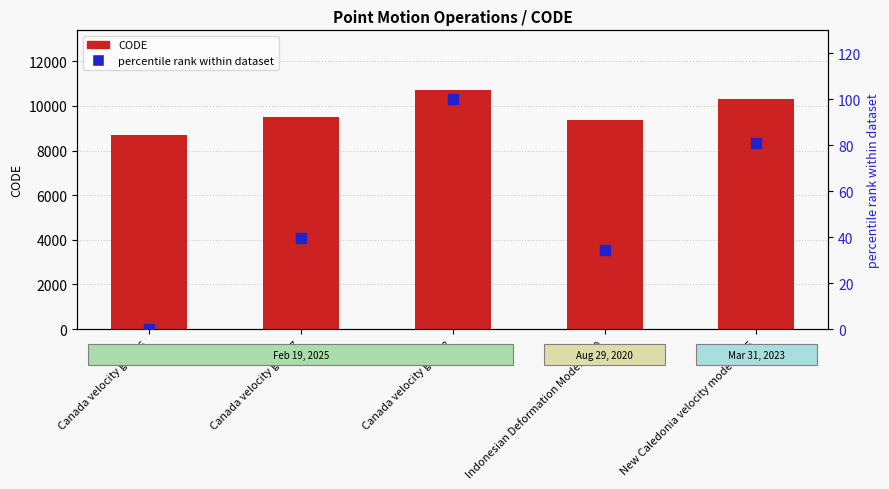

At how many categories does at least one series exceed 7256?

5